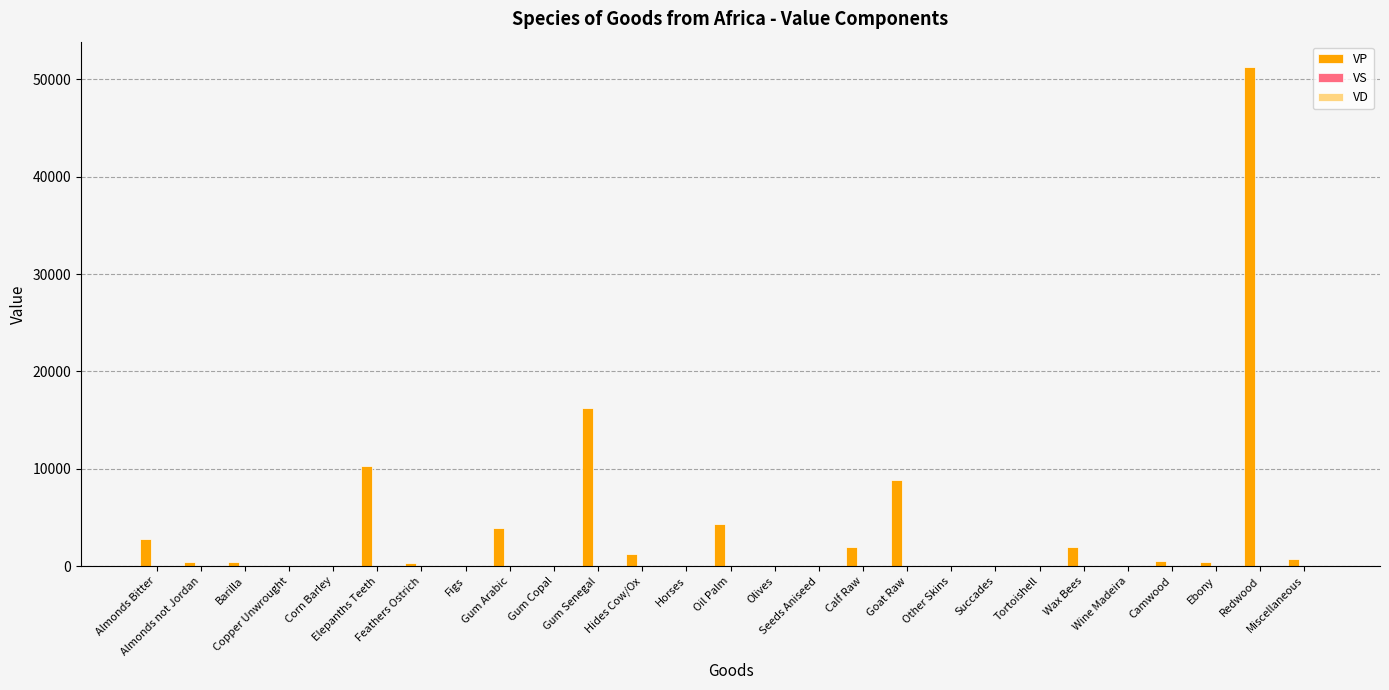

How many groups of bars are there?

27